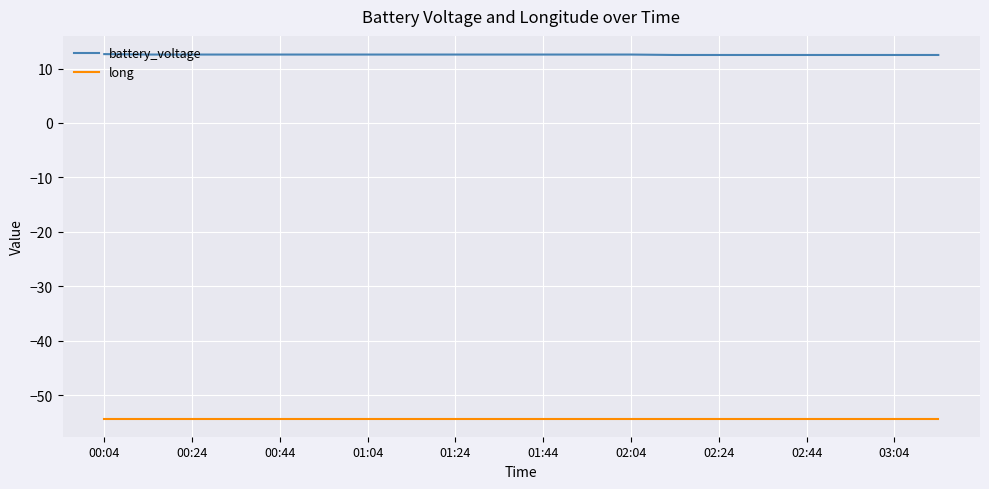

Which series has the largest total across all categories?

battery_voltage